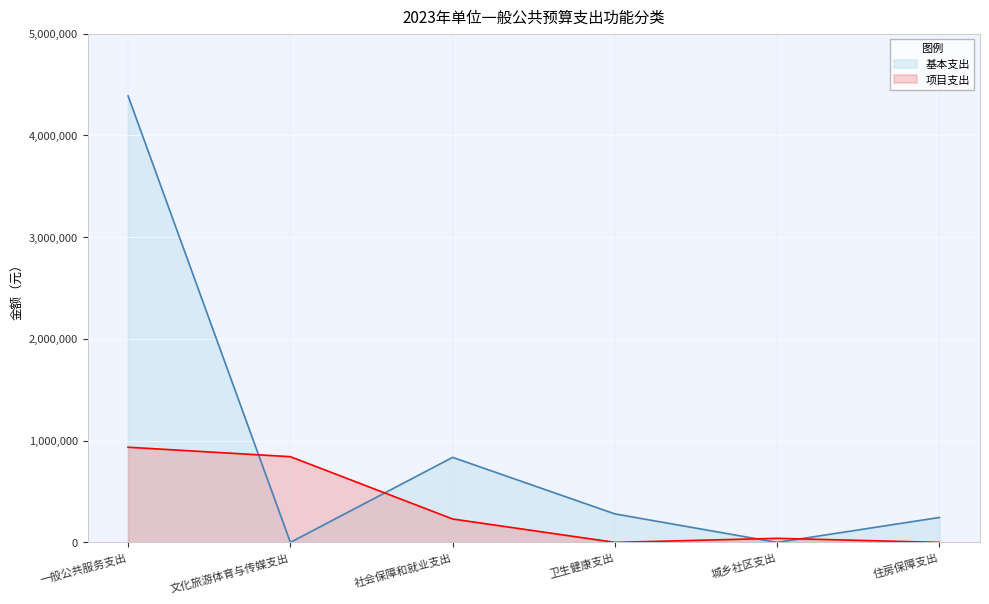

Is the value of 项目支出 at 住房保障支出 greater than the value of 基本支出 at 城乡社区支出?

No